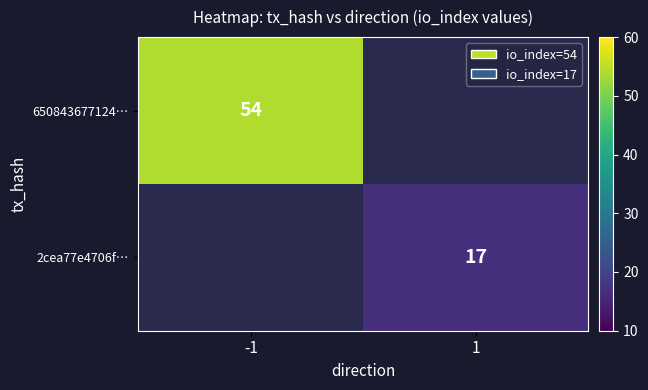

Count the number of categories in the chart.

2